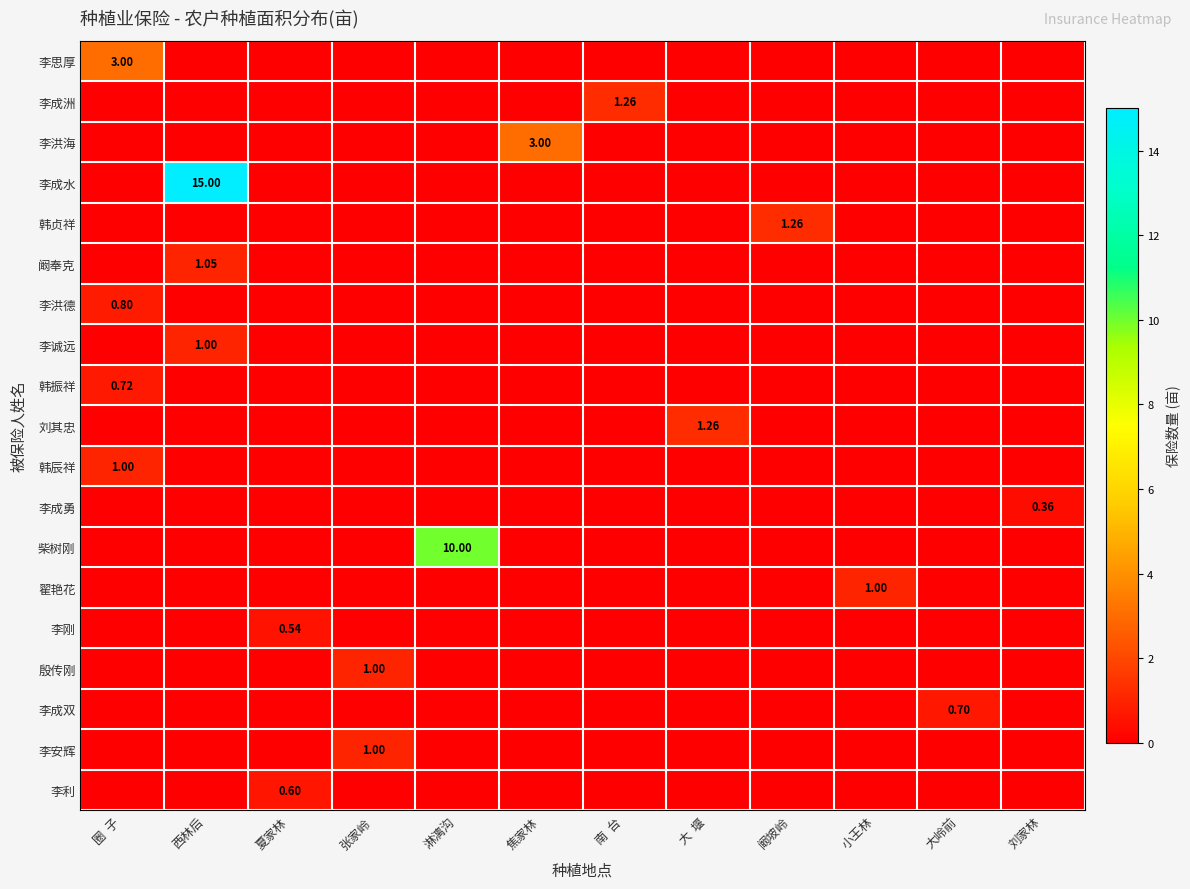

Rank the series at 张家岭 from highest to lowest value.

殷传刚, 李安辉, 李思厚, 李成洲, 李洪海, 李成水, 韩贞祥, 阚奉克, 李洪德, 李诚远, 韩振祥, 刘其忠, 韩辰祥, 李成勇, 柴树刚, 翟艳花, 李刚, 李成双, 李利